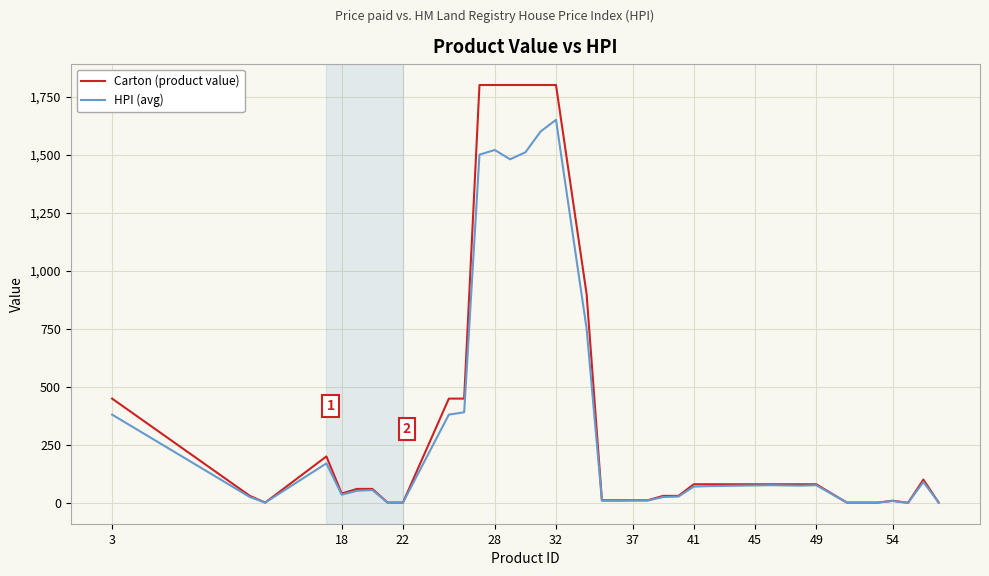

How many lines are shown in the chart?

2